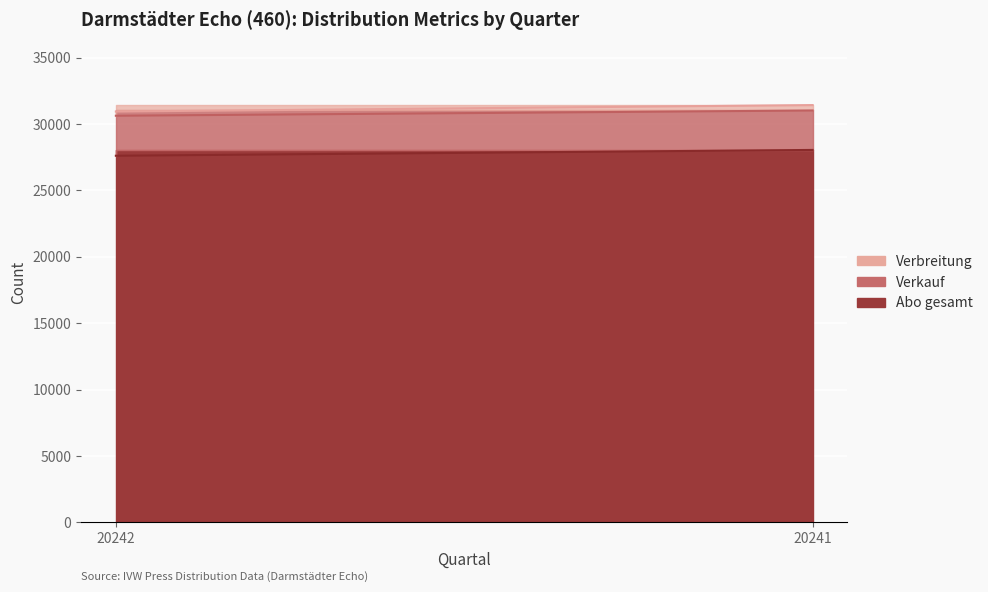

At which category is the sum across all series the highest?

20241